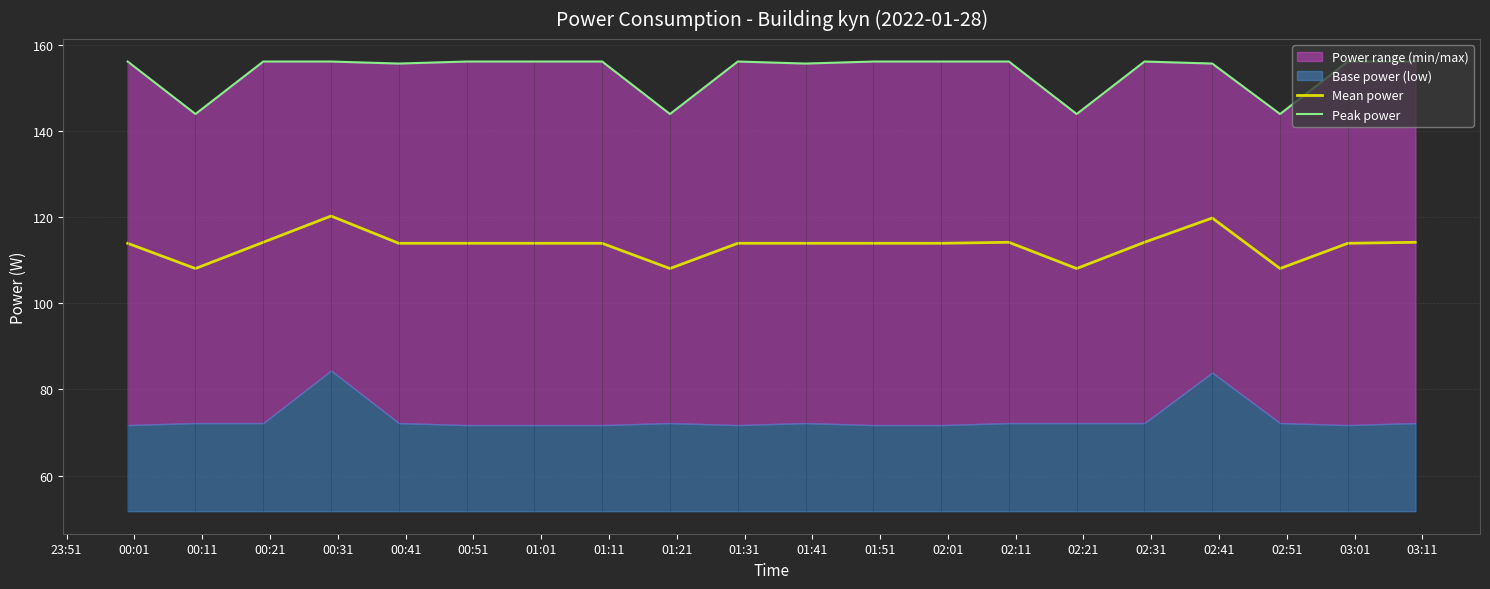

Does the chart have visible grid lines?

Yes